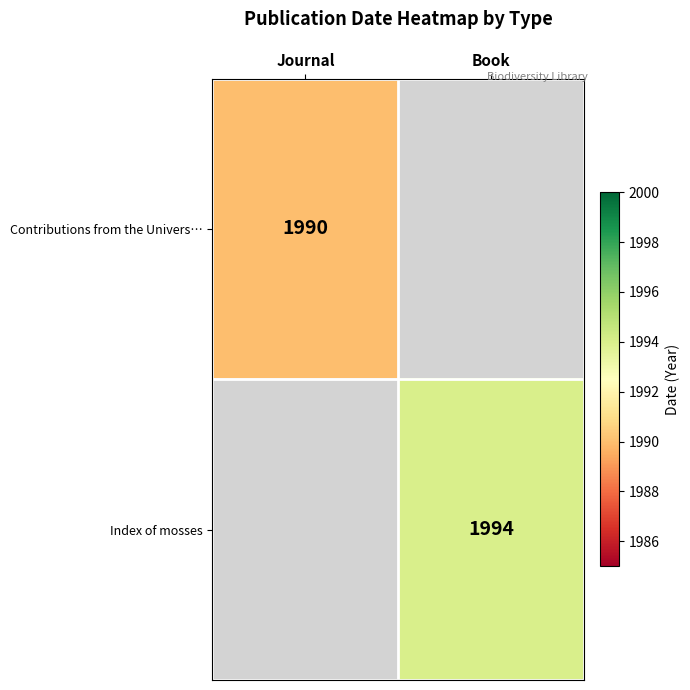

At how many categories does at least one series exceed 217?

2